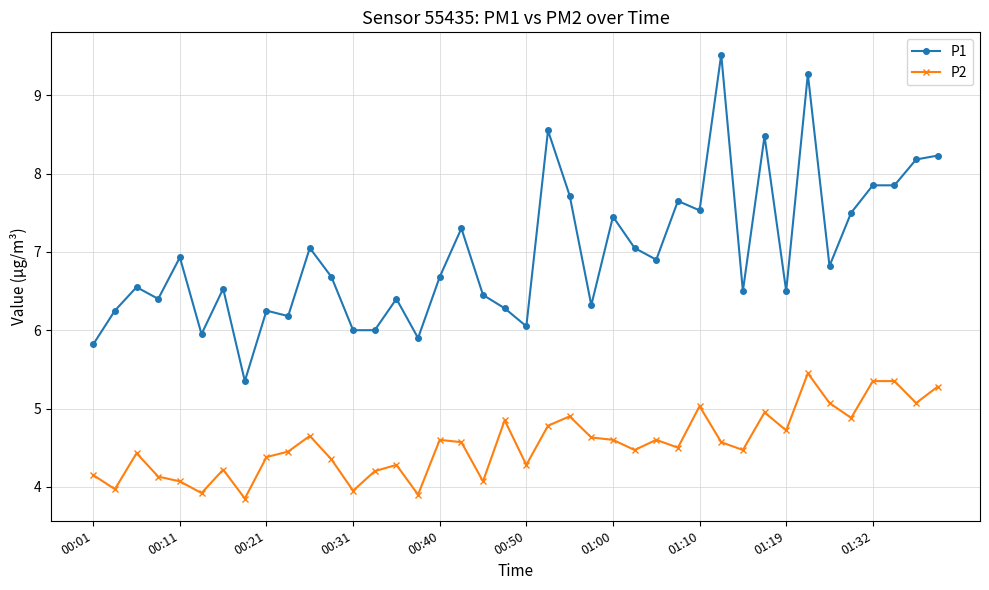

What is the sum of all P2 values?

181.9